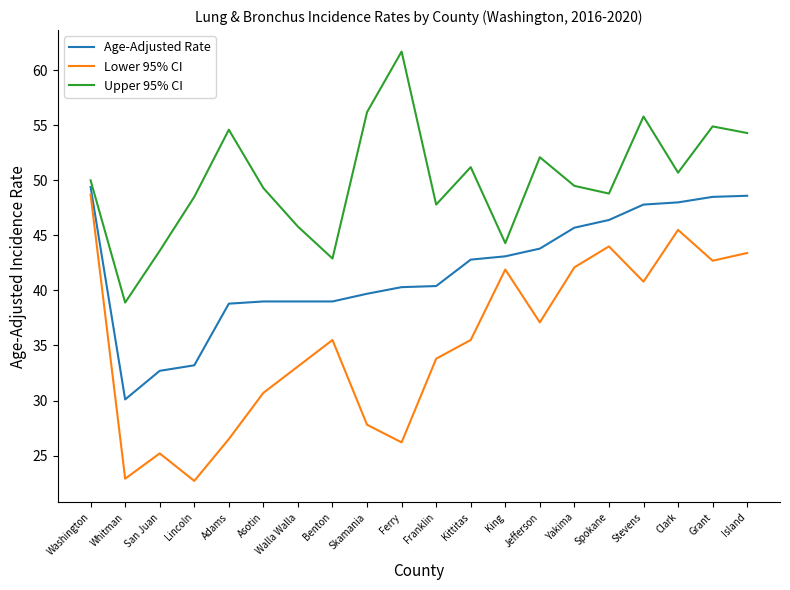

What is the highest value of the Upper 95% CI series?

61.7